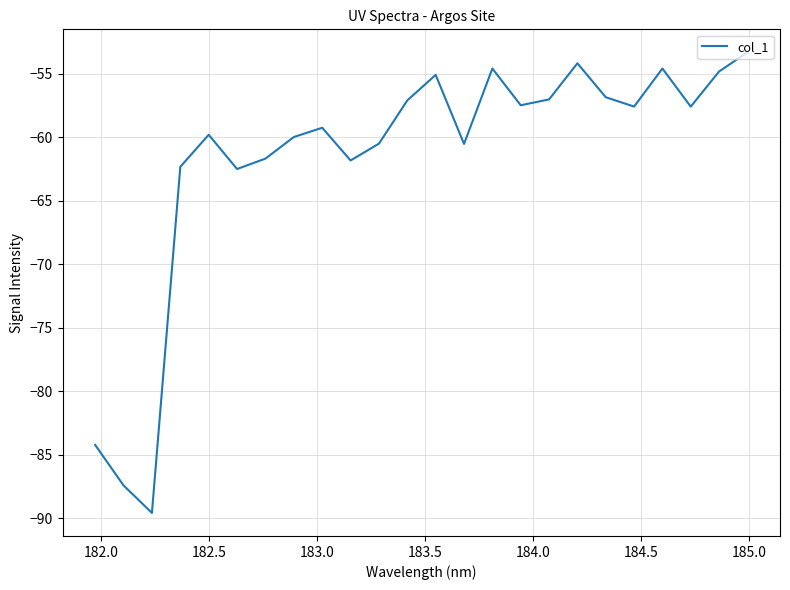

What is the smallest value displayed?

-89.6